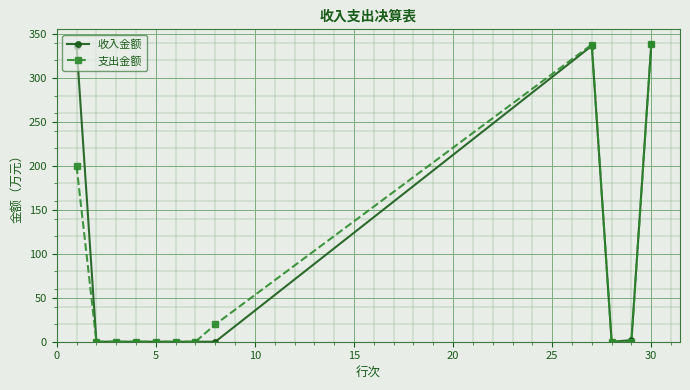

What is the highest value of the 支出金额 series?

338.3